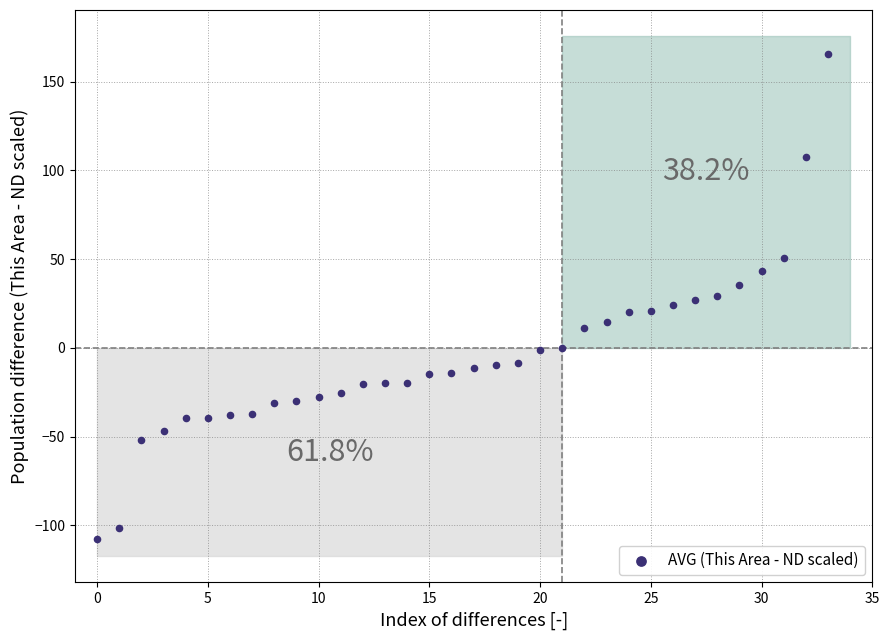

What is the range of Y values (max minus min)?

273.2